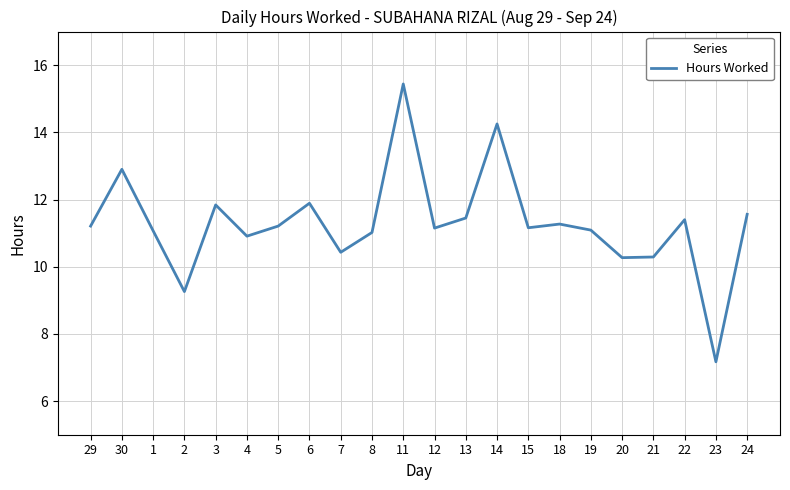

What position from the left is 29?

1